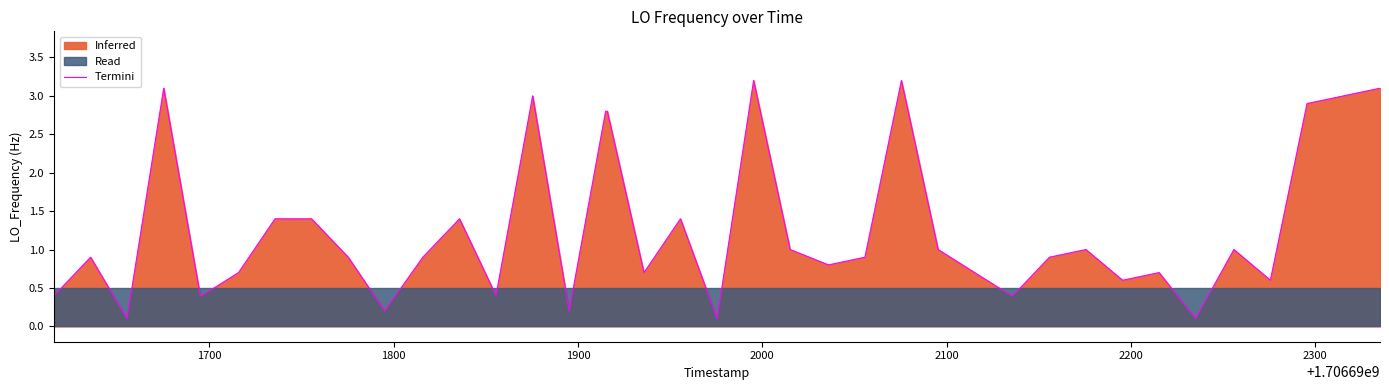

How many points are higher than both their immediate neighbors (excluding endpoints)?

10